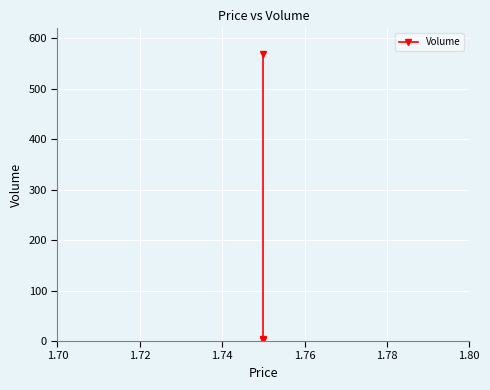

What is the value of the 1st point from the left?

570